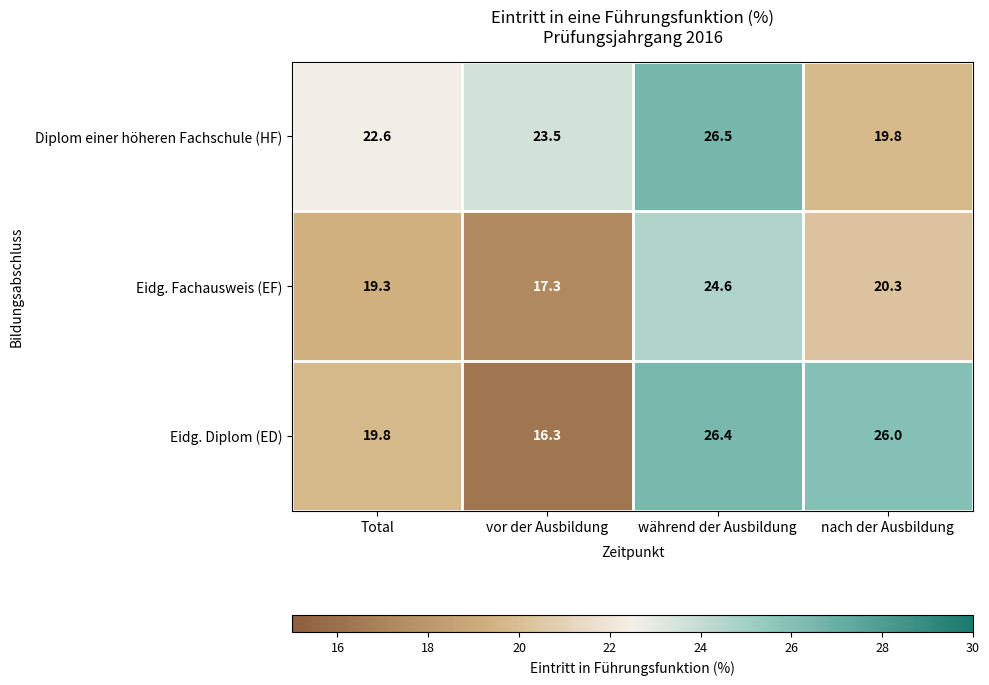

Reading left to right, what are all the values shown in this chart?

Diplom einer höheren Fachschule (HF): Total=22.6	vor der Ausbildung=23.5	während der Ausbildung=26.5	nach der Ausbildung=19.8
Eidg. Fachausweis (EF): Total=19.3	vor der Ausbildung=17.3	während der Ausbildung=24.6	nach der Ausbildung=20.3
Eidg. Diplom (ED): Total=19.8	vor der Ausbildung=16.3	während der Ausbildung=26.4	nach der Ausbildung=26.0